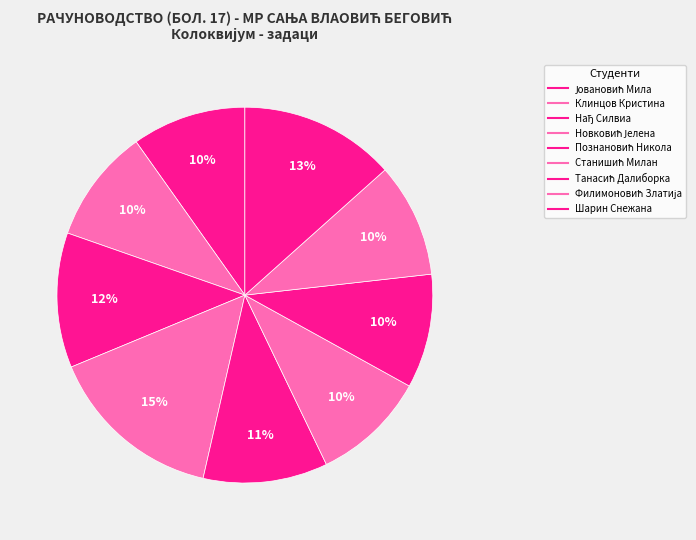

What percentage is NOT represented by Филимоновић Златија?

90.2%